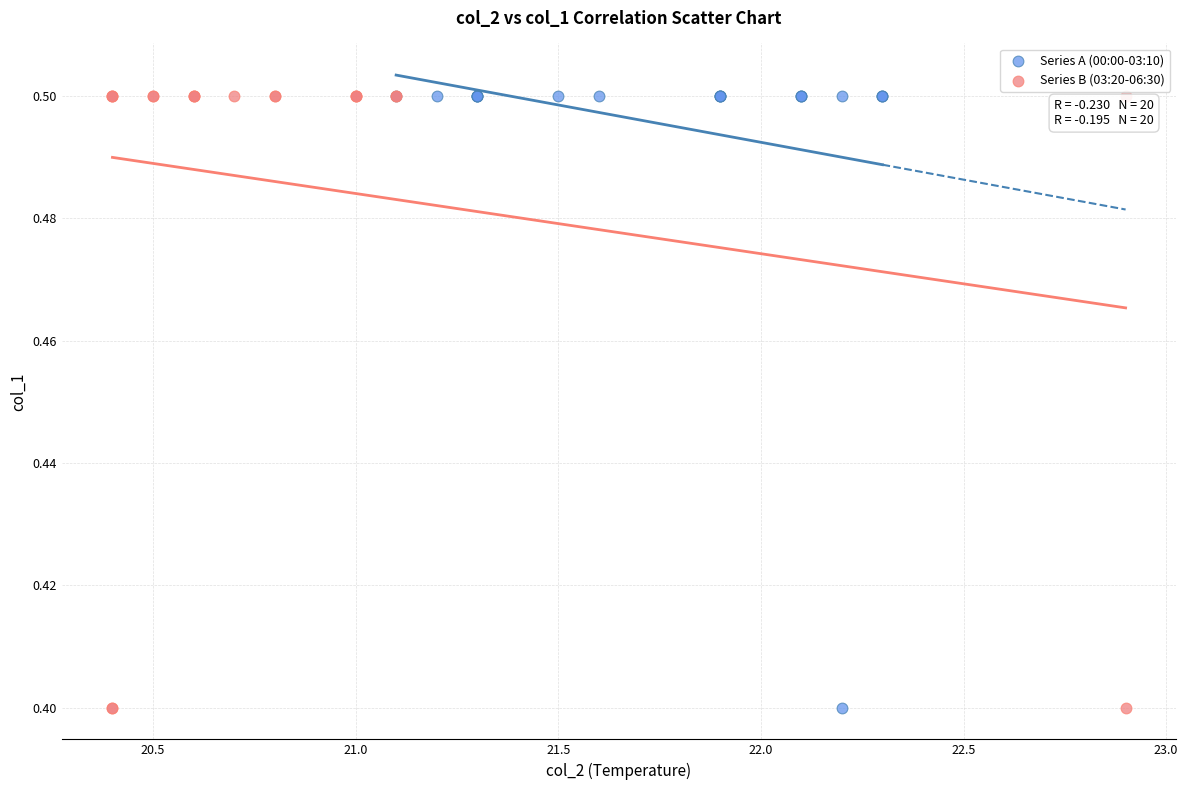

What are all the series names shown in the legend?

Series A (00:00-03:10), Series B (03:20-06:30)